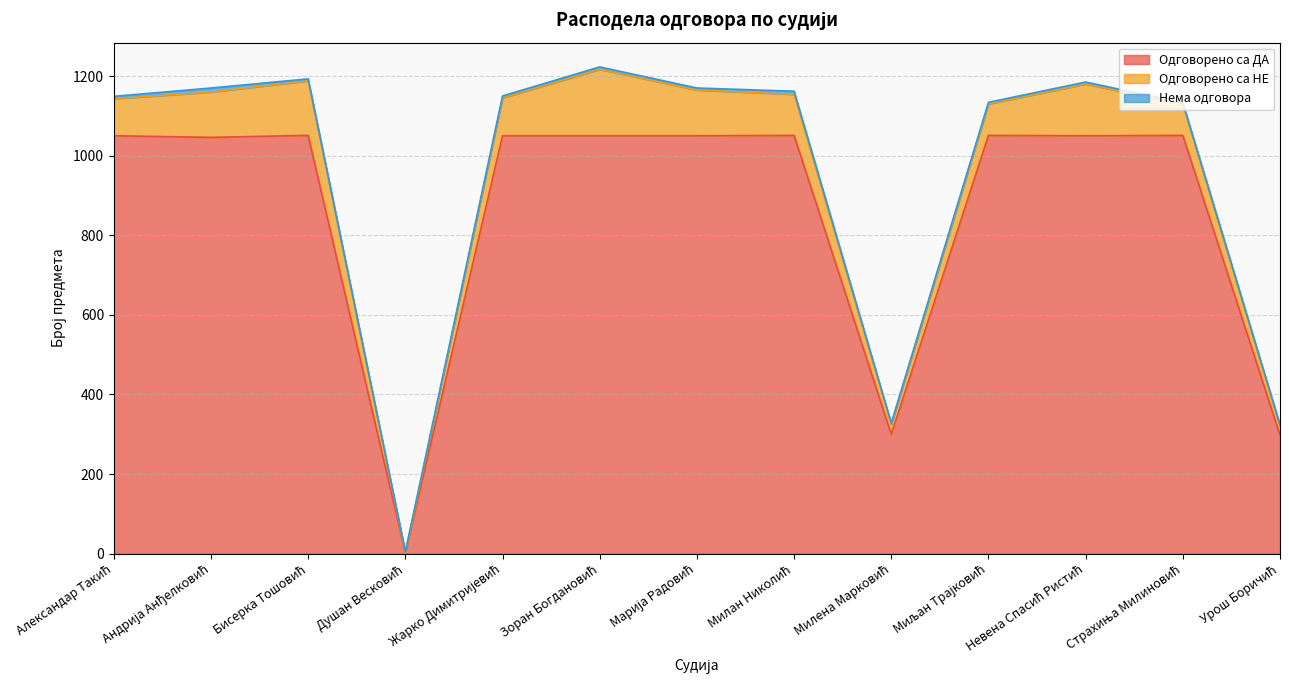

At which category is the sum across all series the highest?

Зоран Богдановић